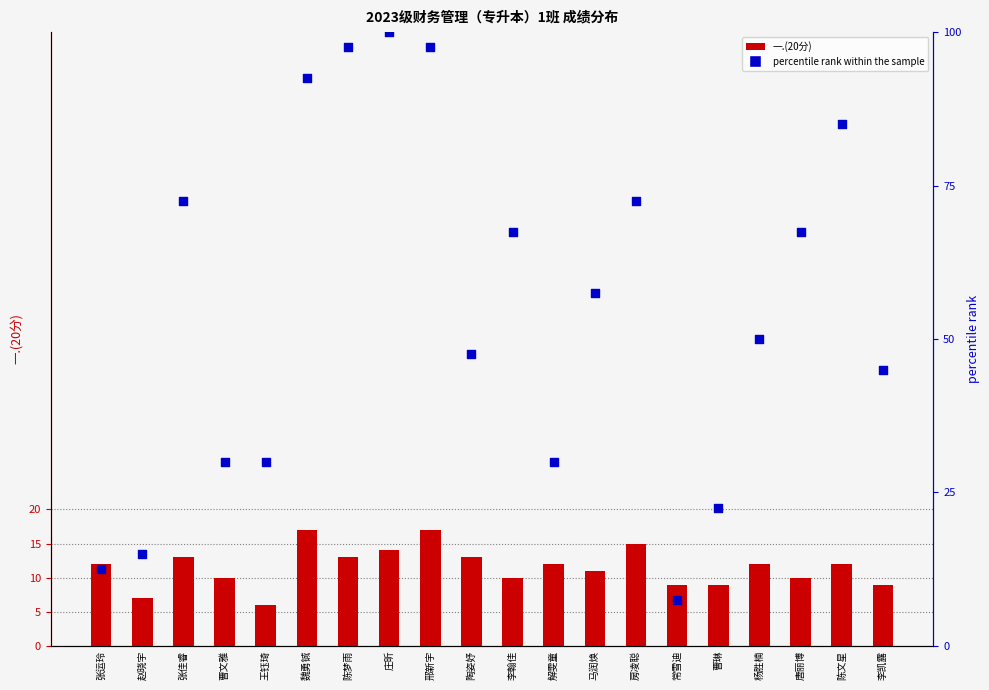

Which series contains the highest Y value?

percentile rank within the sample